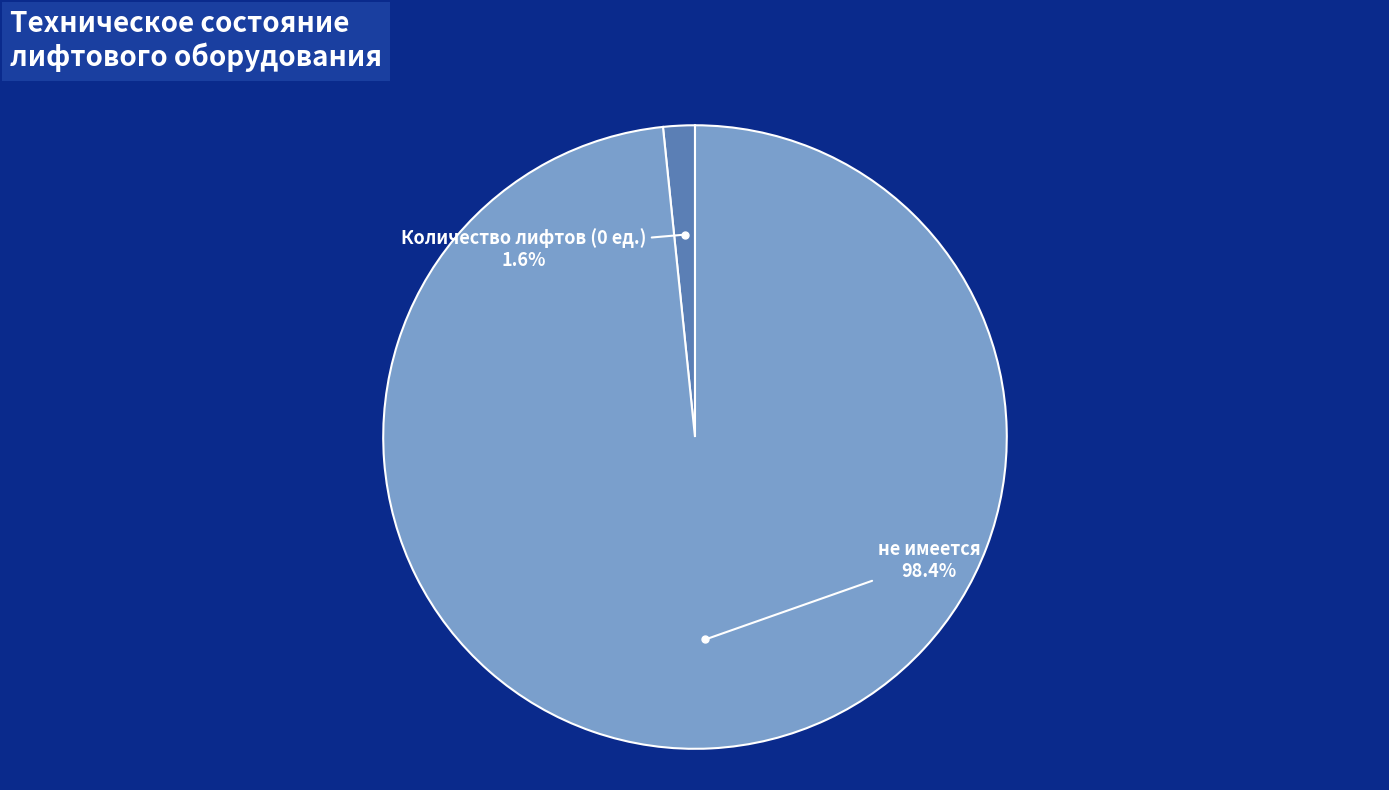

Does any single category account for the majority?

Yes